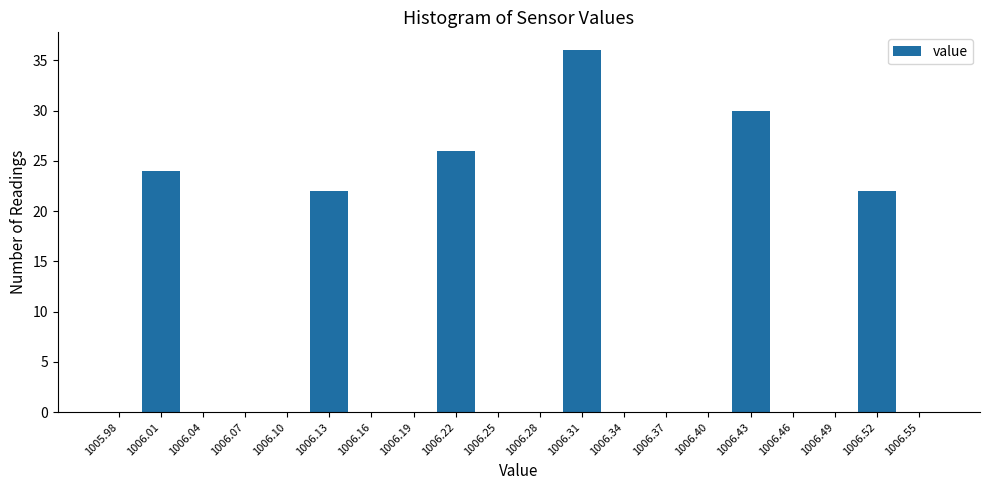

Reading left to right, transcribe all the data shown in this chart.

1005.98=0	1006.01=24	1006.04=0	1006.07=0	1006.10=0	1006.13=22	1006.16=0	1006.19=0	1006.22=26	1006.25=0	1006.28=0	1006.31=36	1006.34=0	1006.37=0	1006.40=0	1006.43=30	1006.46=0	1006.49=0	1006.52=22	1006.55=0